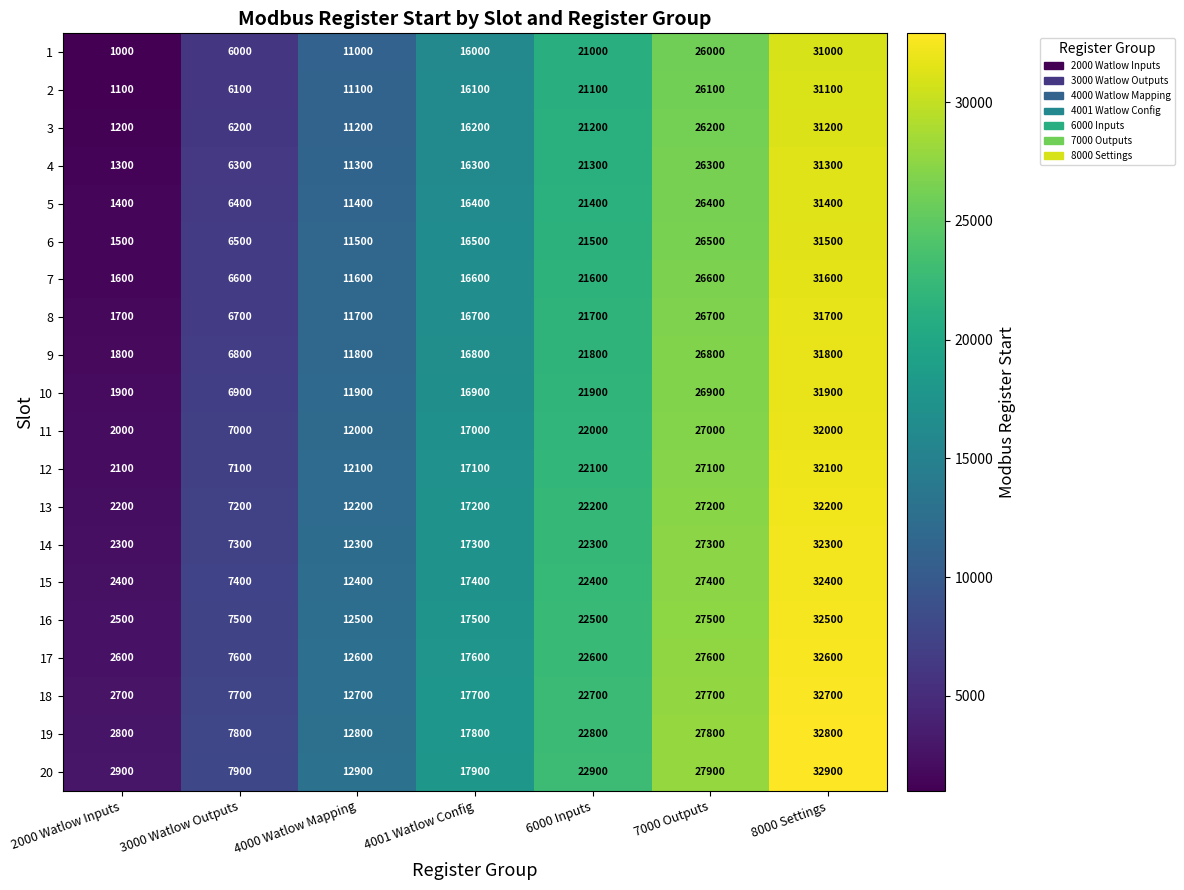

At which category is the sum across all series the highest?

8000 Settings